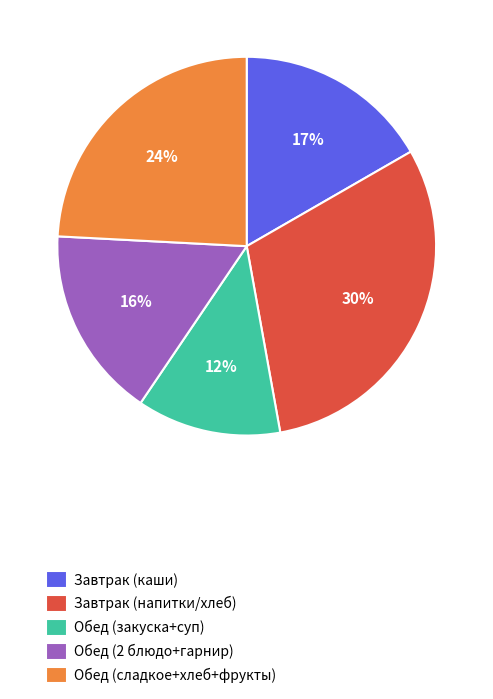

How many slices are in this pie chart?

5